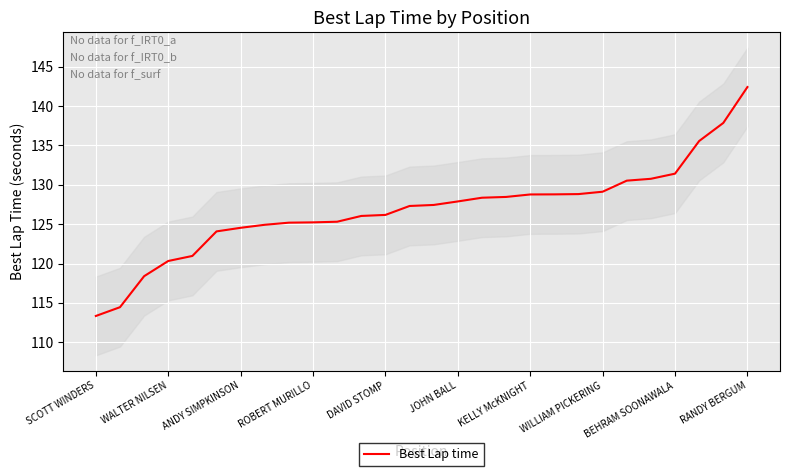

The Best Lap time series shows 125.2 at ROBERT MURILLO. True or false?

True